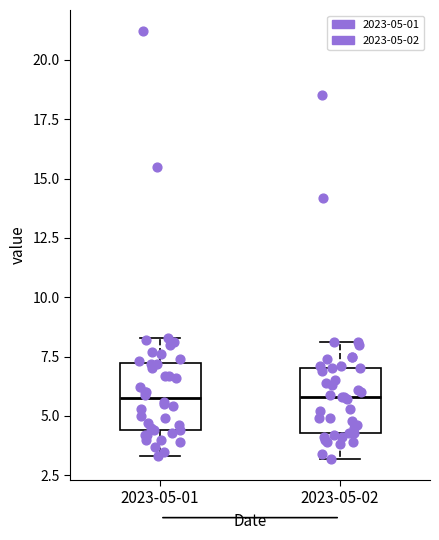

Reading left to right, transcribe this box plot: for each box, give where its median line is, the range the box spans, and where its two whiskers end, as read against the y-axis. The values are not printed on the chart, so give them approximately, as read against the axis.

2023-05-01: median 6.0, box 4.5 to 7.0, whiskers 3.5 to 8.5
2023-05-02: median 6.0, box 4.5 to 7.0, whiskers 3.0 to 8.0